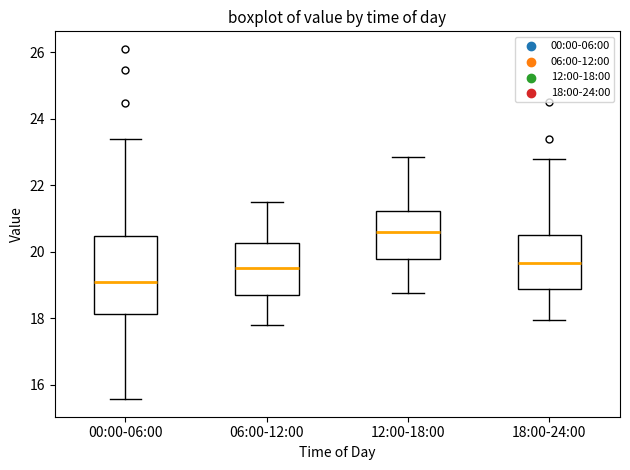

Which box's median line is the highest?

12:00-18:00